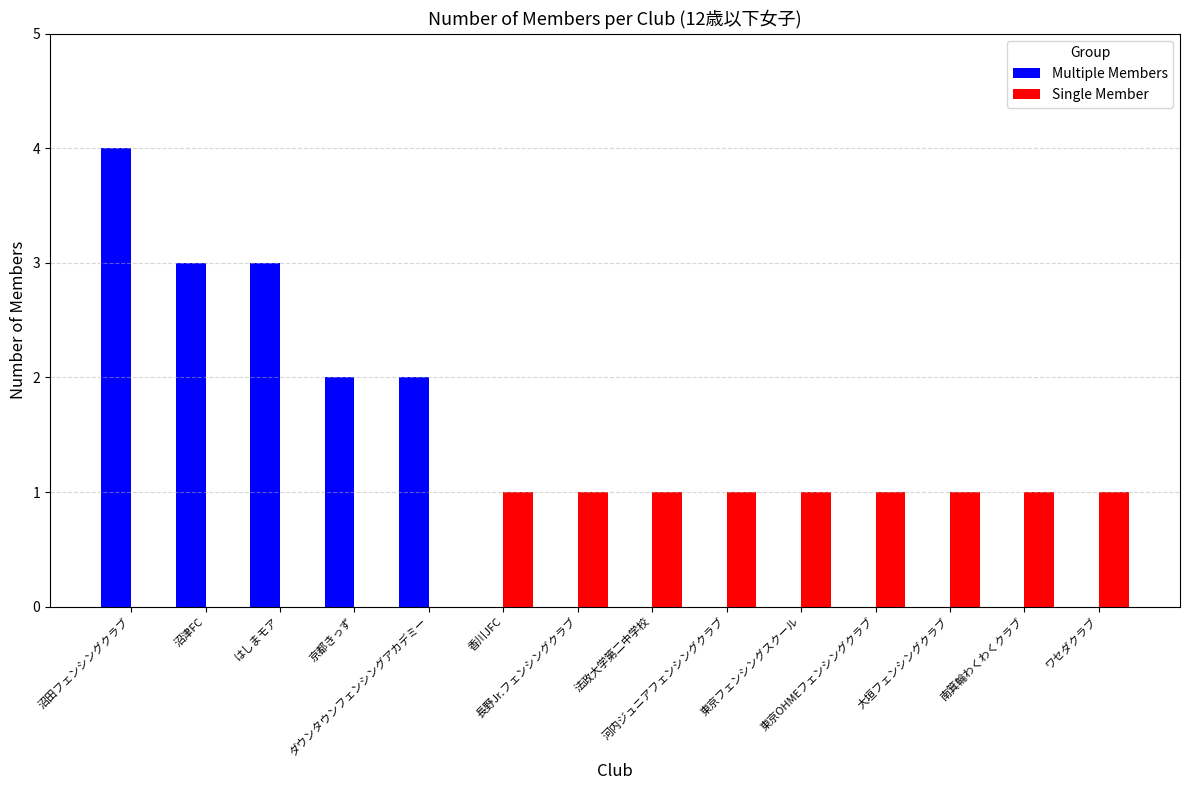

Which series has the largest total across all categories?

Multiple Members